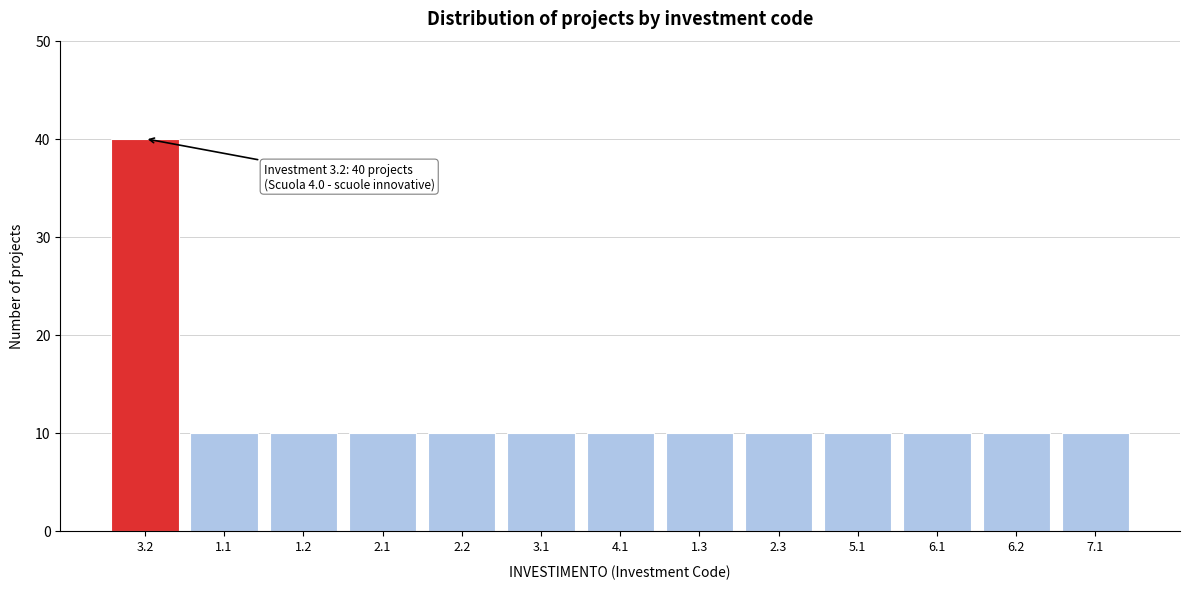

Reading left to right, transcribe all the data shown in this chart.

40	10	10	10	10	10	10	10	10	10	10	10	10